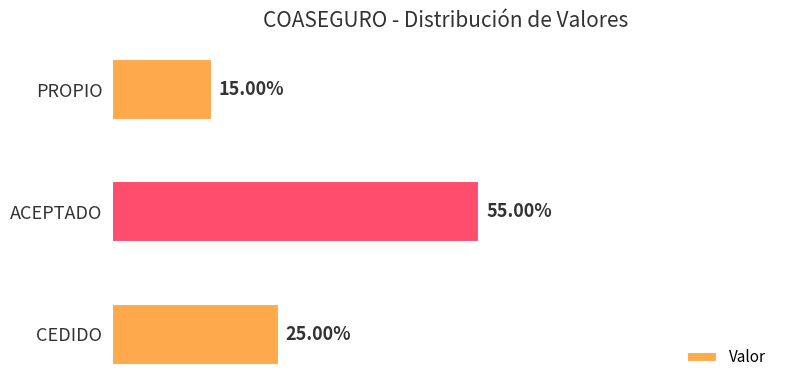

Does the chart contain any negative values?

No